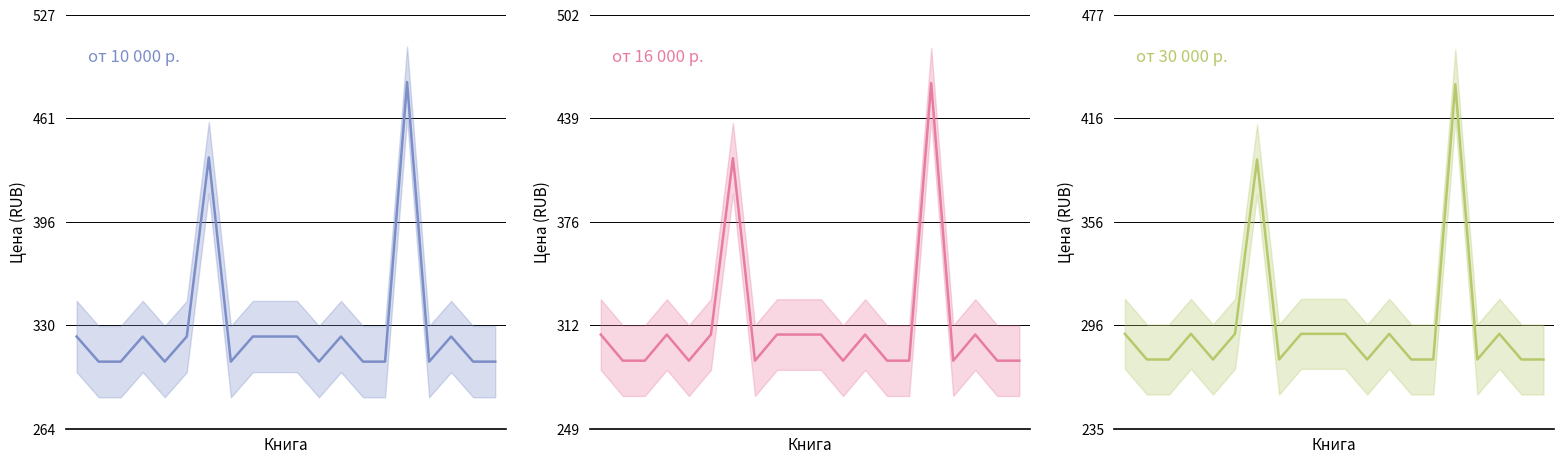

Reading right to left, what are all the values shown in this chart?

от 10 000 р.: 307	307	323	307	485	307	307	323	307	323	323	323	307	437	323	307	323	307	307	323
от 16 000 р.: 291	291	307	291	461	291	291	307	291	307	307	307	291	415	307	291	307	291	291	307
от 30 000 р.: 276	276	291	276	437	276	276	291	276	291	291	291	276	393	291	276	291	276	276	291